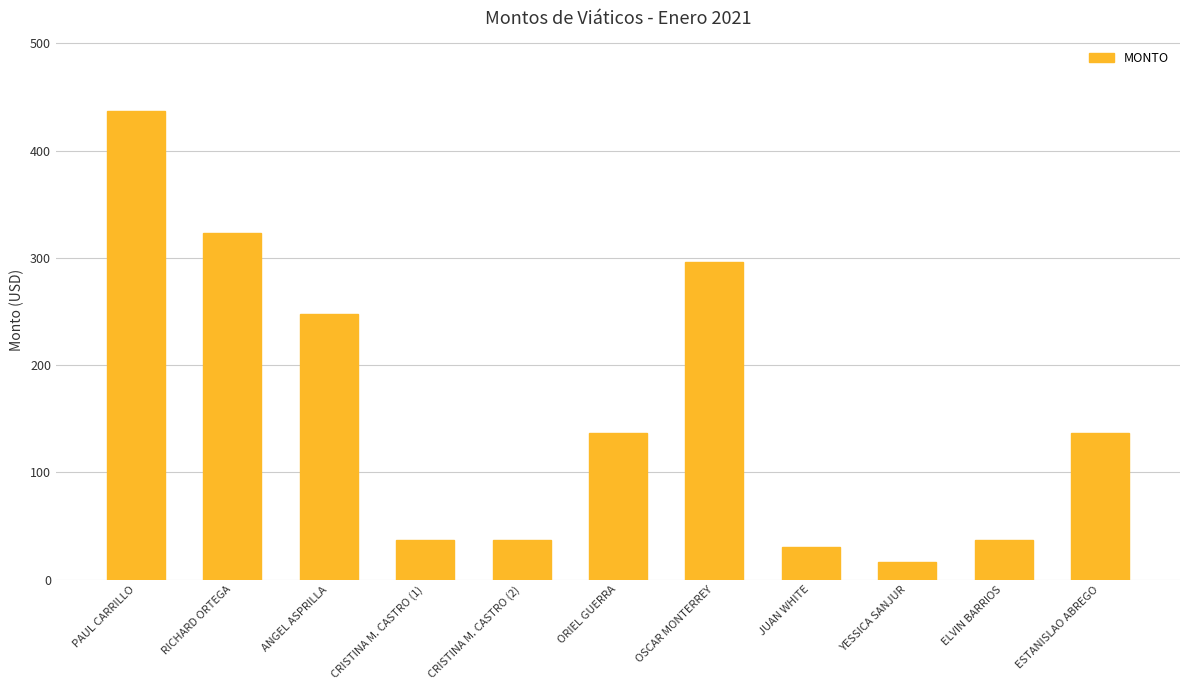

Reading right to left, extract all data points from this chart.

137	37	16	30	296	137	37	37	248	323	437